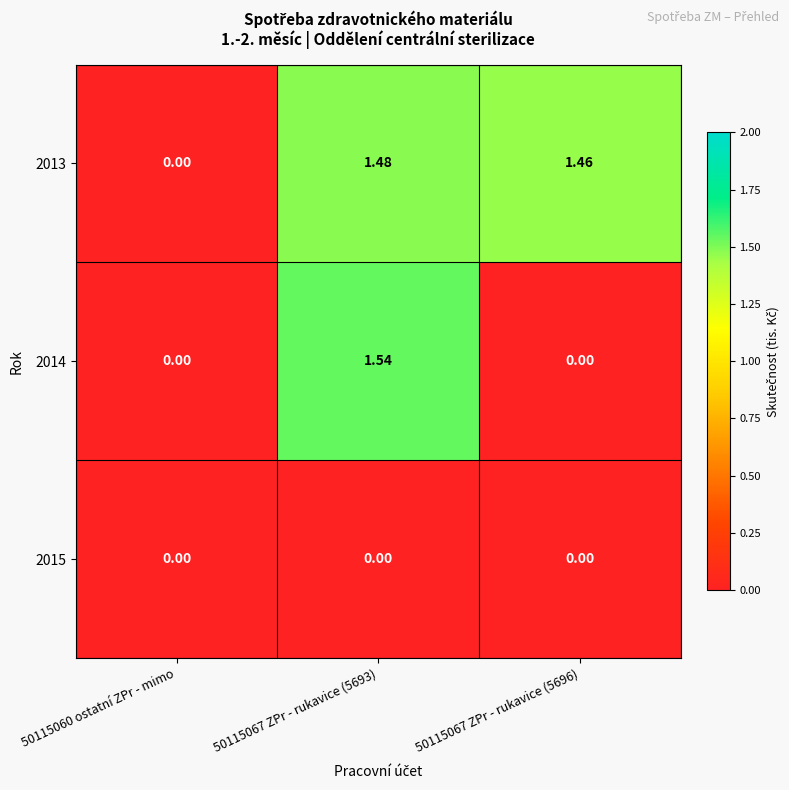

At 50115060 ostatní ZPr - mimo, list the series in order from largest to smallest.

2013, 2014, 2015